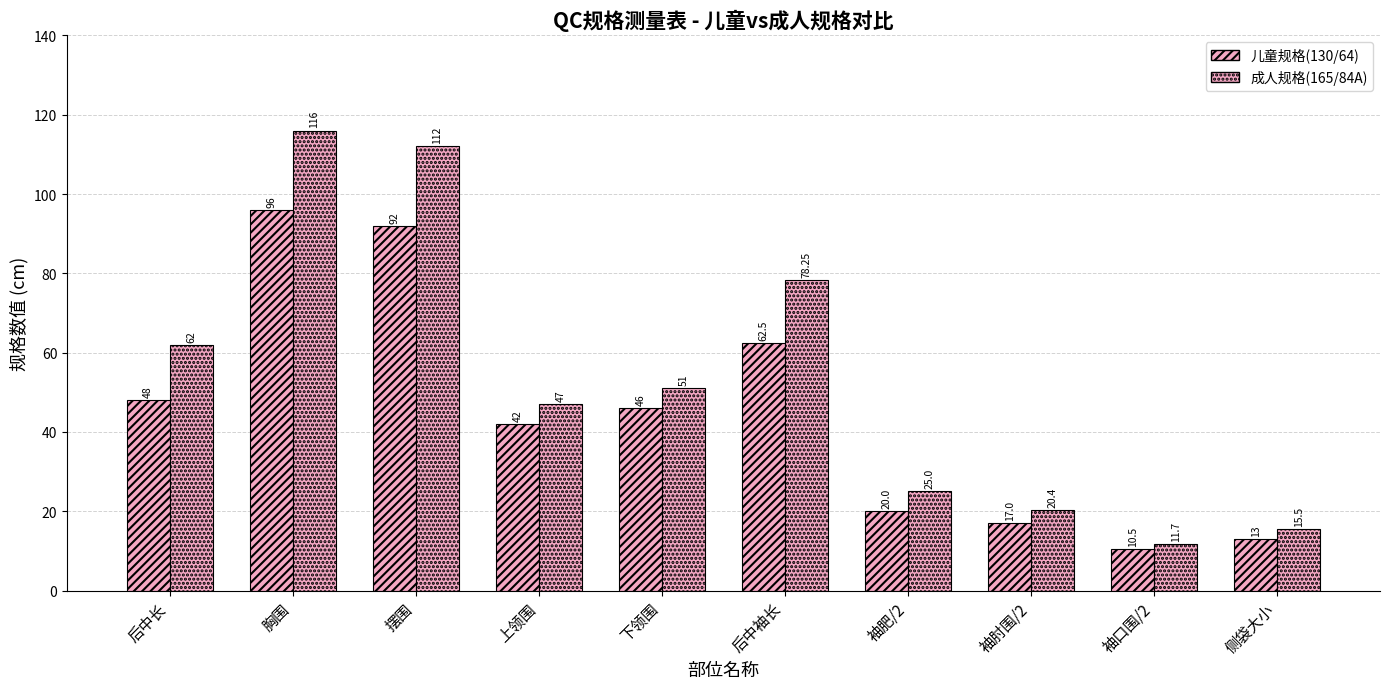

How many data points does each series have?

10